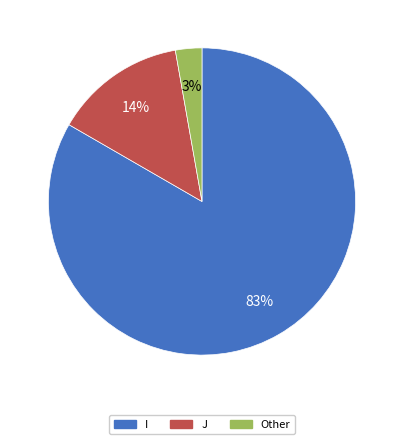

Between J and I, which is larger?

I